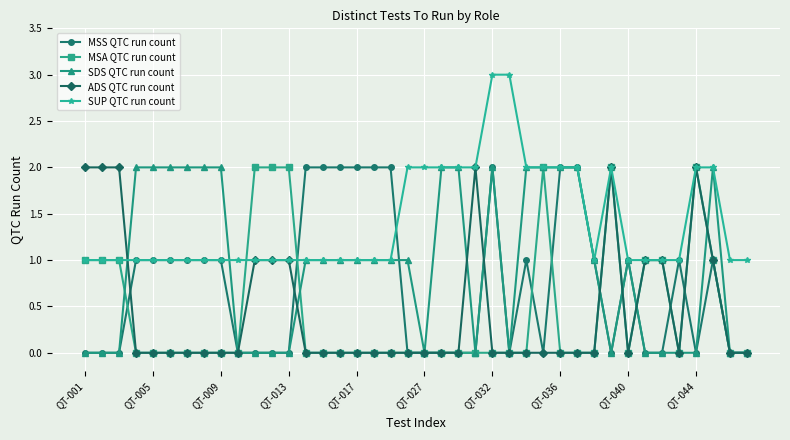

True or false: SDS QTC run count has more than 0 interior local peaks.

True